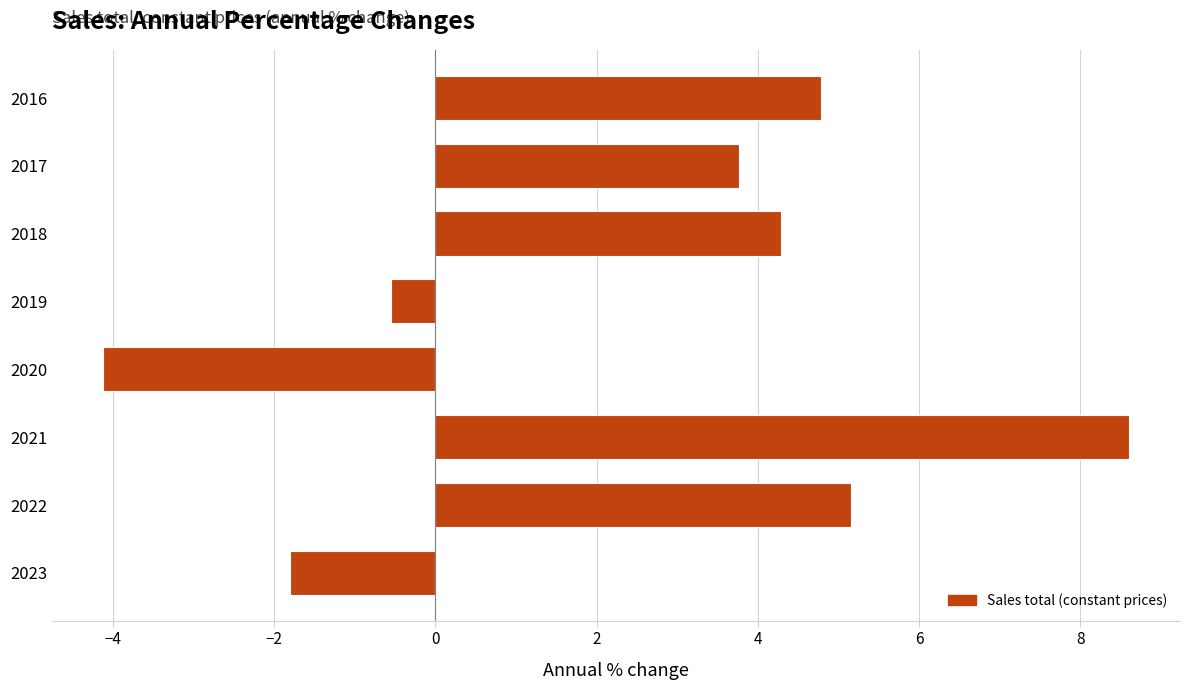

Reading top to bottom, transcribe all the data shown in this chart.

2016=4.8	2017=3.8	2018=4.3	2019=-0.5	2020=-4.1	2021=8.6	2022=5.2	2023=-1.8